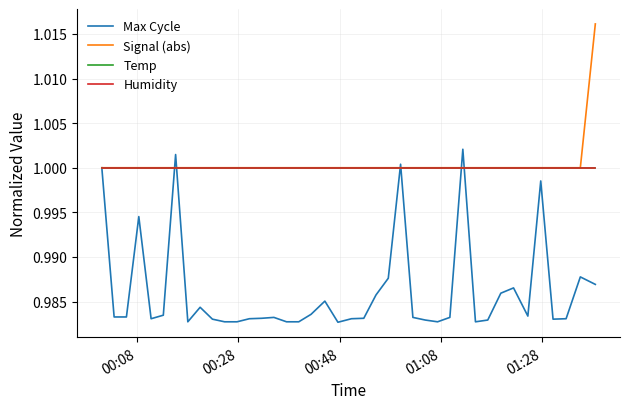

True or false: Signal (abs) and Humidity cross at least once.

False